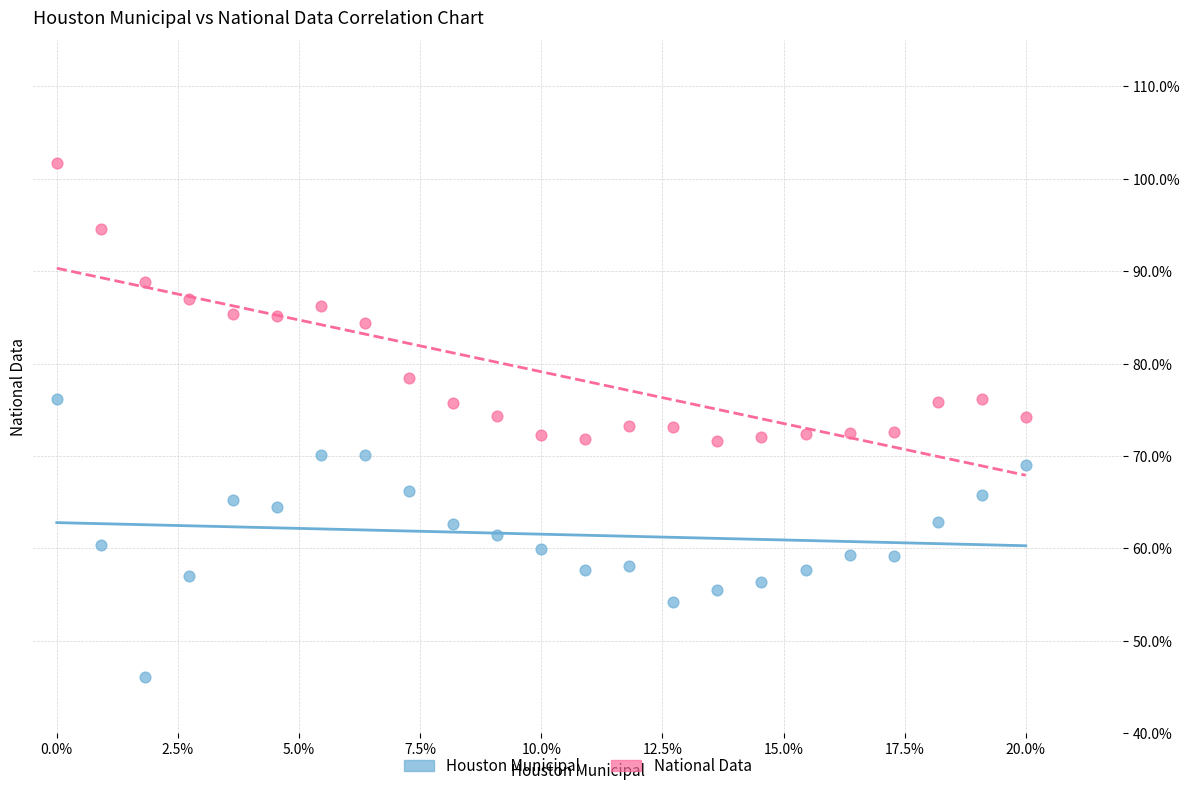

Across all data points, what is the range of Y values (max minus min)?

55.6